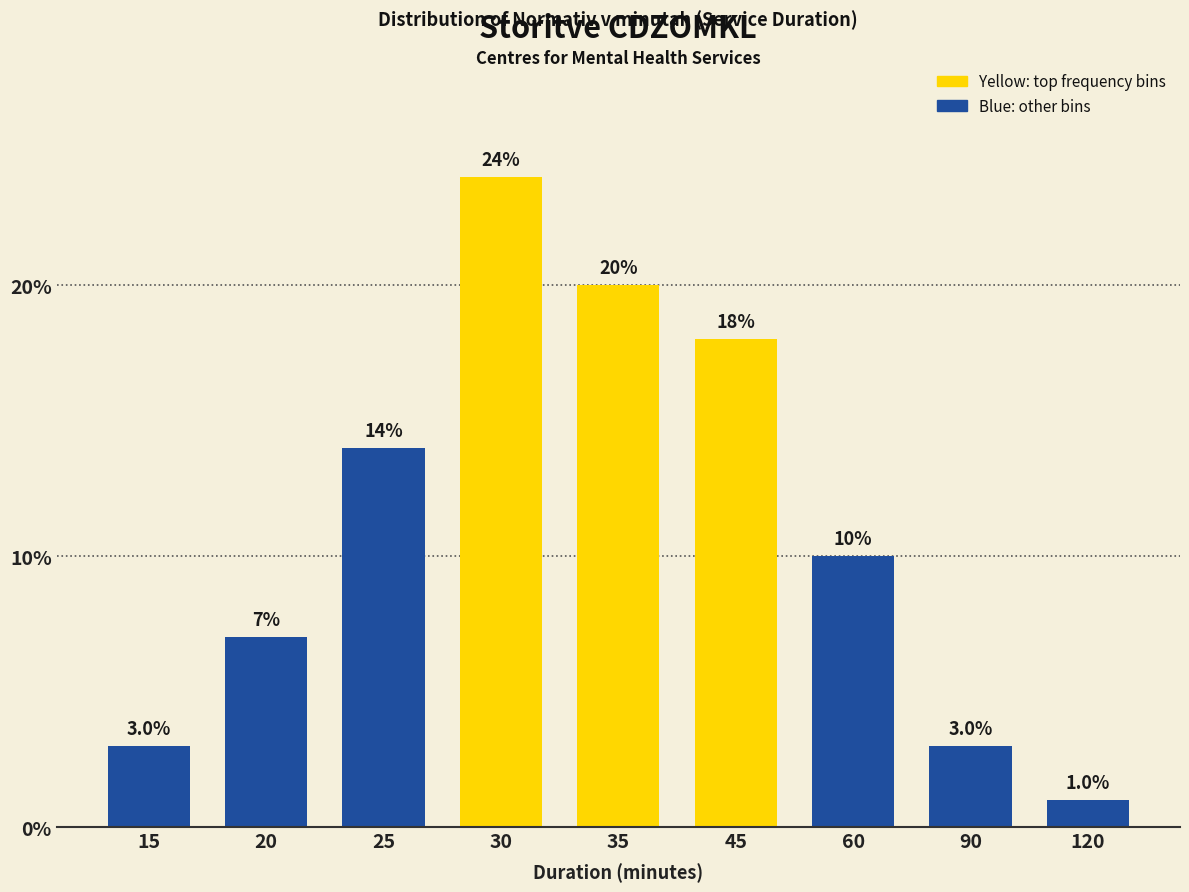

Reading right to left, transcribe all the data shown in this chart.

120=1.0	90=3.0	60=10.0	45=18.0	35=20.0	30=24.0	25=14.0	20=7.0	15=3.0